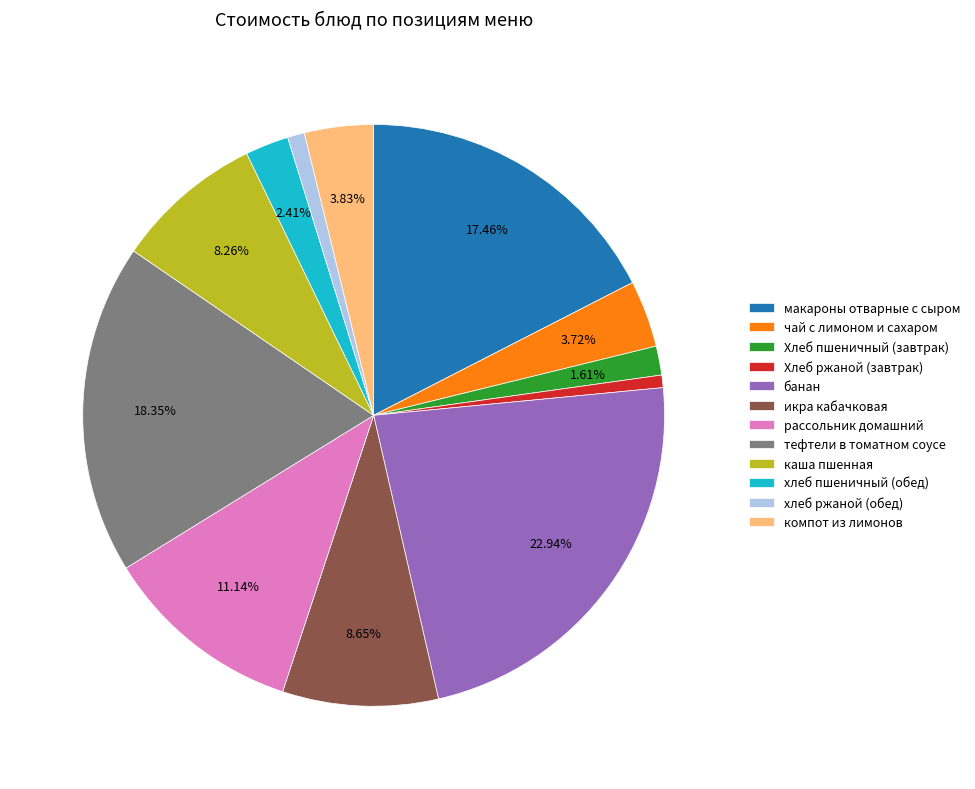

Is the sum of Хлеб ржаной (завтрак) and Хлеб пшеничный (завтрак) greater than half?

No